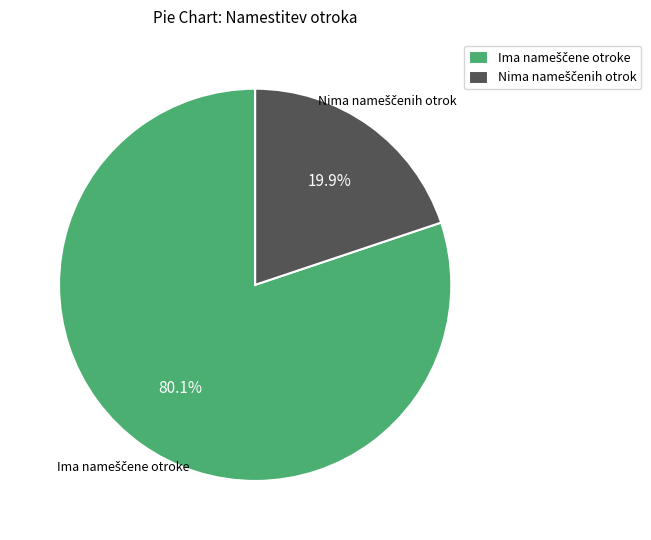

Is there any slice that represents more than half of the pie?

Yes